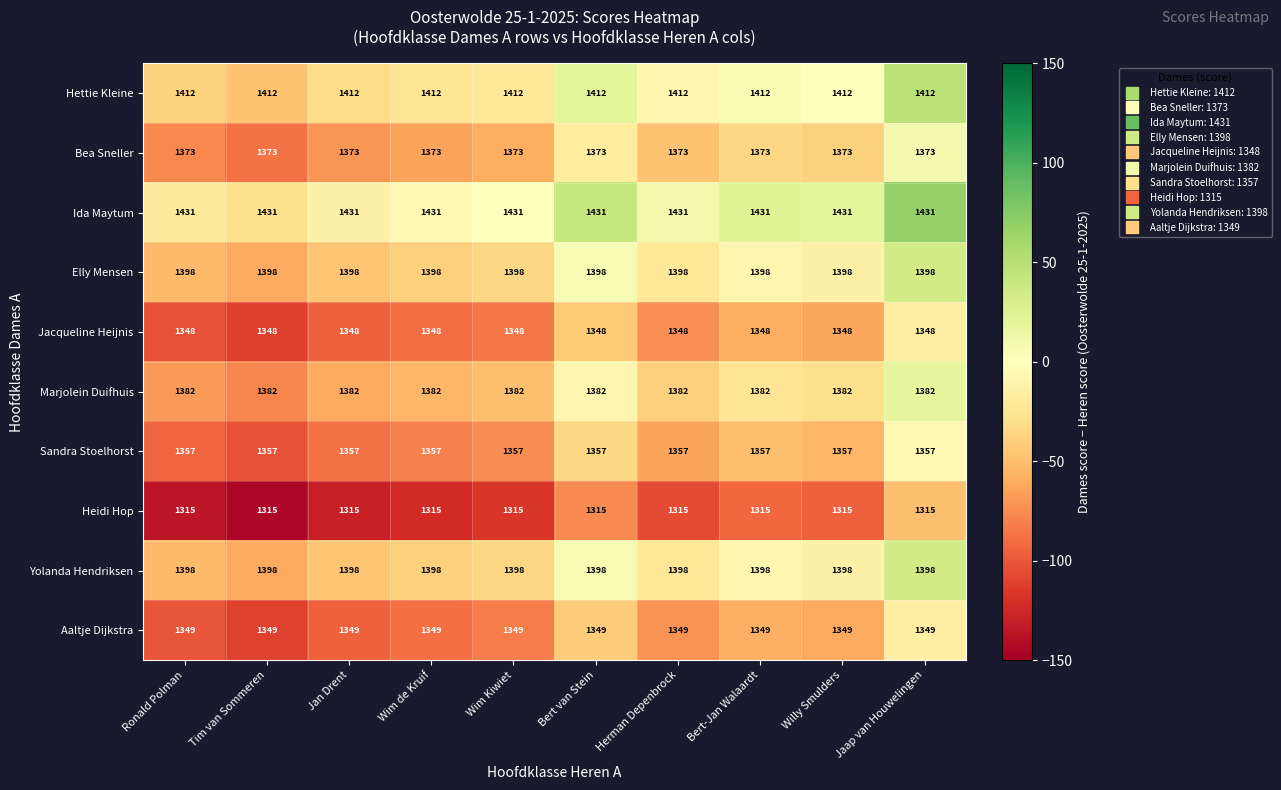

What is the difference between the highest and lowest values at Wim de Kruif?

116